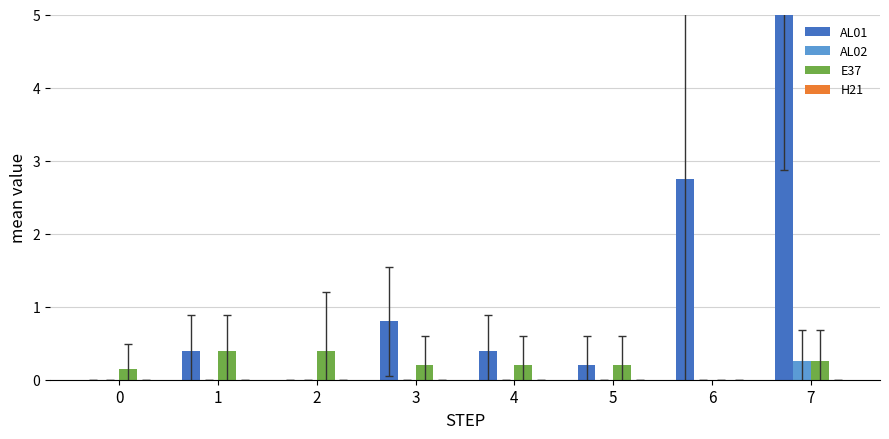

How many values in AL01 are above zero?

6